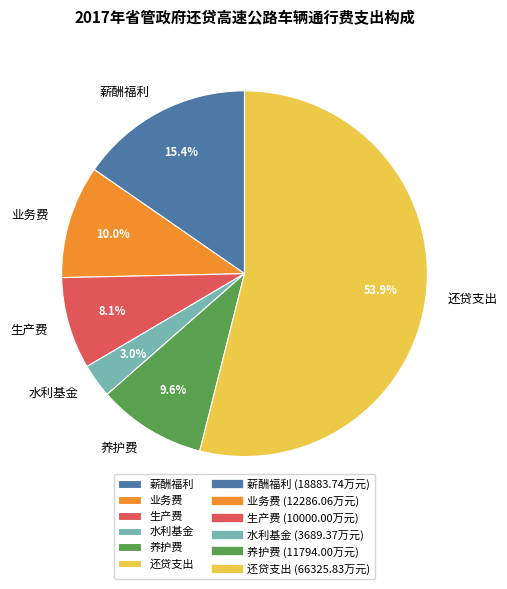

How many slices are in this pie chart?

6